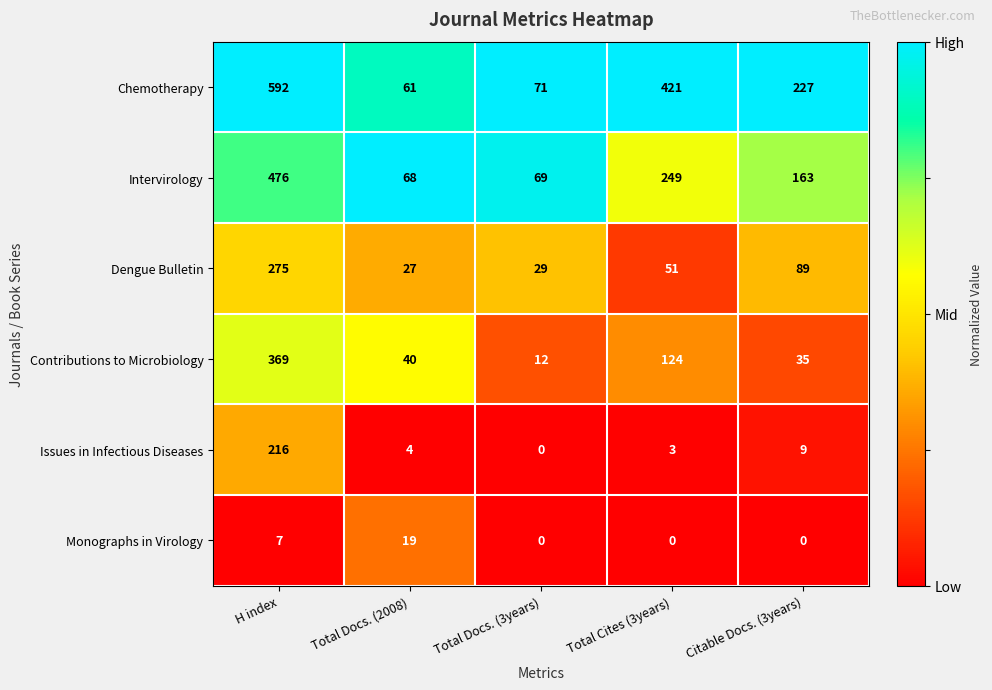

What is the difference between the second highest and minimum values in the Contributions to Microbiology series?

112